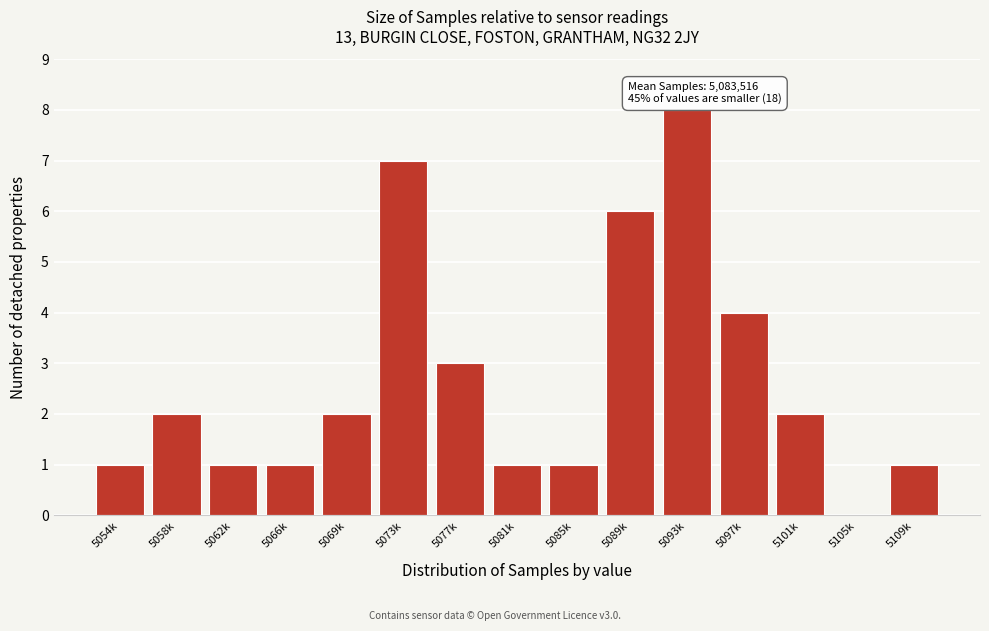

Reading left to right, what are all the values shown in this chart?

5054k=1	5058k=2	5062k=1	5066k=1	5069k=2	5073k=7	5077k=3	5081k=1	5085k=1	5089k=6	5093k=8	5097k=4	5101k=2	5105k=0	5109k=1